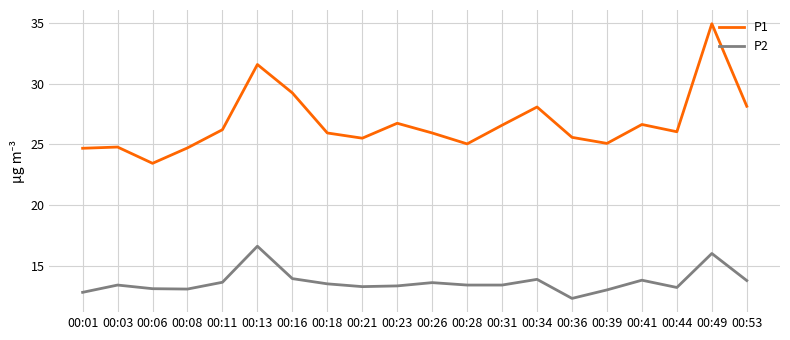

What is the difference between the highest and lowest values at 00:49?

18.9